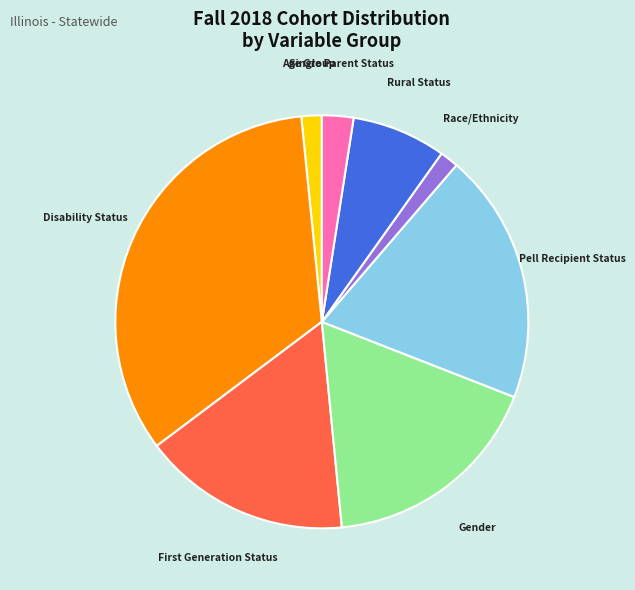

Which category has the biggest portion of the pie?

Disability Status